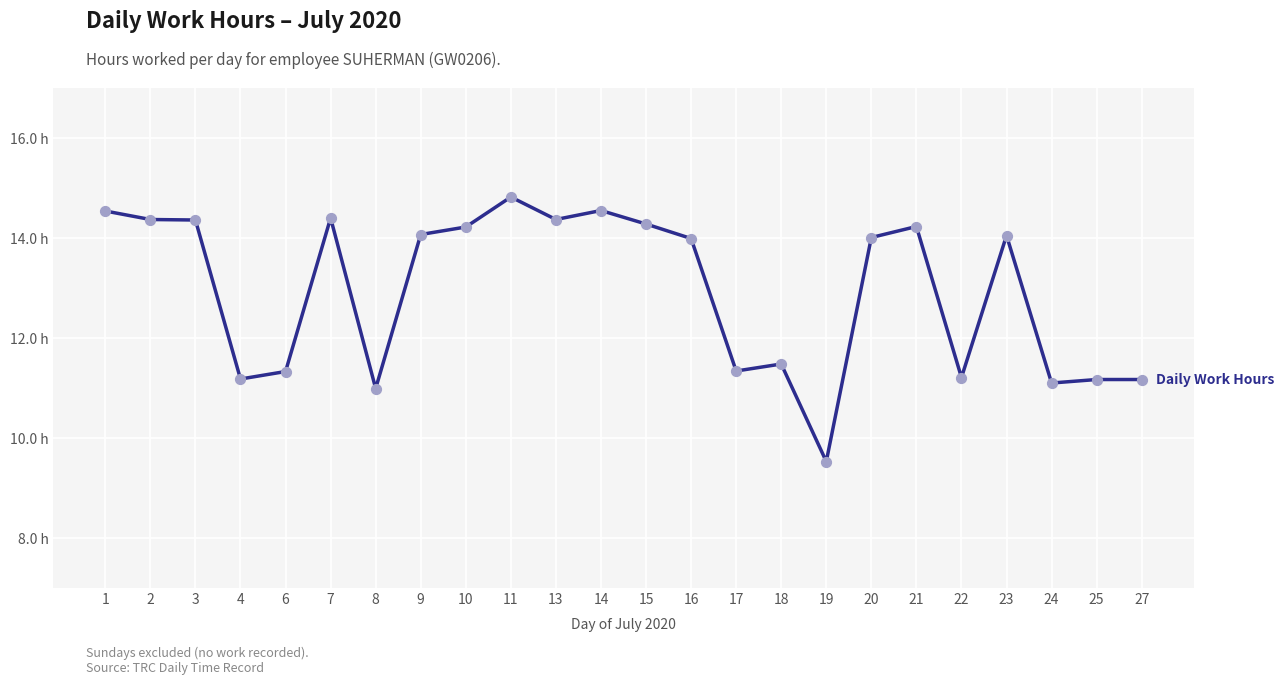

Does the chart have visible grid lines?

Yes